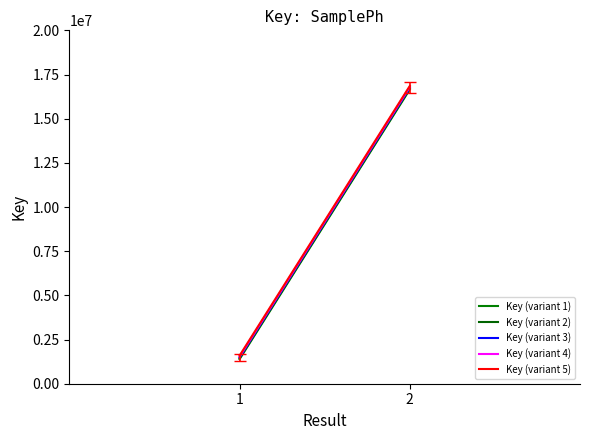

Rank the series by their average value, from highest to lowest.

Key (variant 5), Key (variant 4), Key (variant 3), Key (variant 2), Key (variant 1)